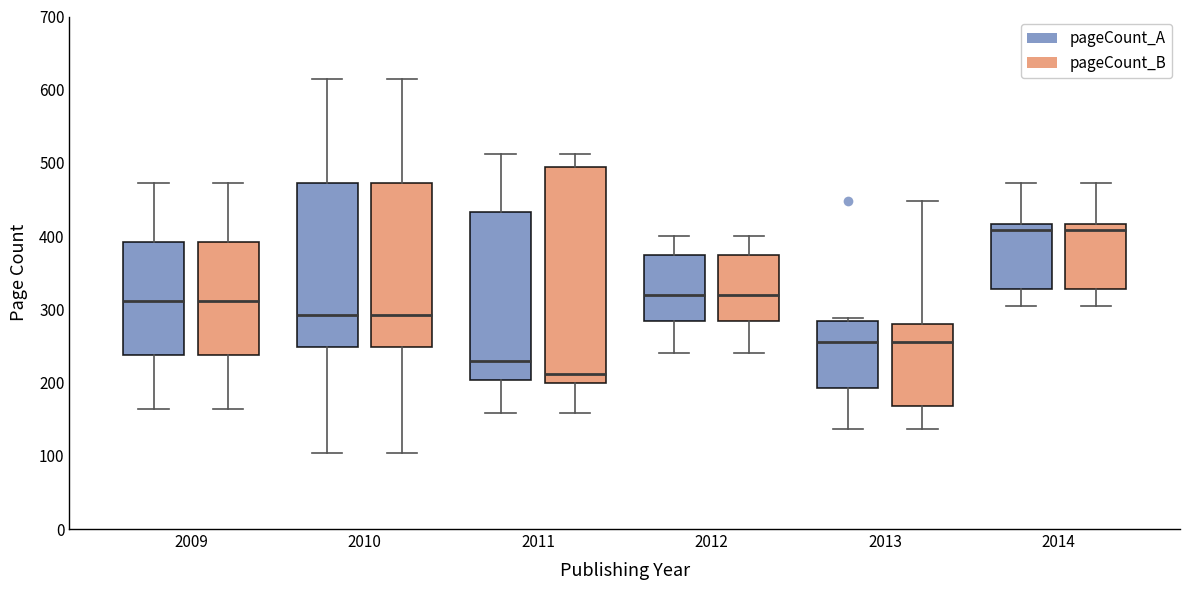

Reading left to right, transcribe this box plot: for each box, give where its median line is, the range the box spans, and where its two whiskers end, as read against the y-axis. The values are not printed on the chart, so give them approximately, as read against the axis.

2009 (pageCount_A): median 310, box 240 to 390, whiskers 160 to 470
2009 (pageCount_B): median 310, box 240 to 390, whiskers 160 to 470
2010 (pageCount_A): median 290, box 250 to 470, whiskers 100 to 610
2010 (pageCount_B): median 290, box 250 to 470, whiskers 100 to 610
2011 (pageCount_A): median 230, box 200 to 430, whiskers 160 to 510
2011 (pageCount_B): median 210, box 200 to 490, whiskers 160 to 510
2012 (pageCount_A): median 320, box 280 to 370, whiskers 240 to 400
2012 (pageCount_B): median 320, box 280 to 370, whiskers 240 to 400
2013 (pageCount_A): median 260, box 190 to 280, whiskers 140 to 290
2013 (pageCount_B): median 260, box 170 to 280, whiskers 140 to 450
2014 (pageCount_A): median 410, box 330 to 420, whiskers 300 to 470
2014 (pageCount_B): median 410, box 330 to 420, whiskers 300 to 470